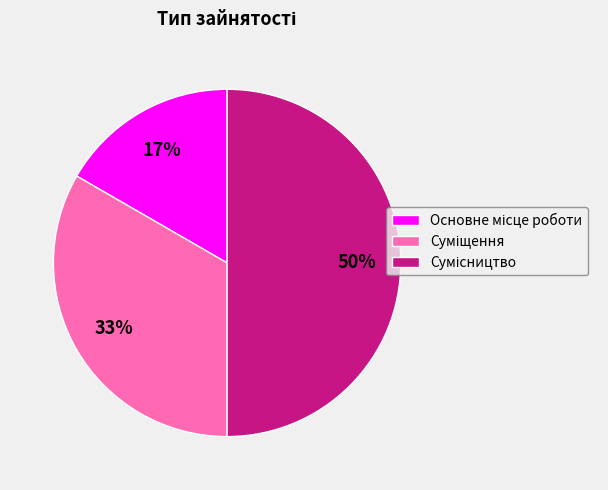

To the nearest percent, what is the difference between the largest and smallest slice percentages?

33%